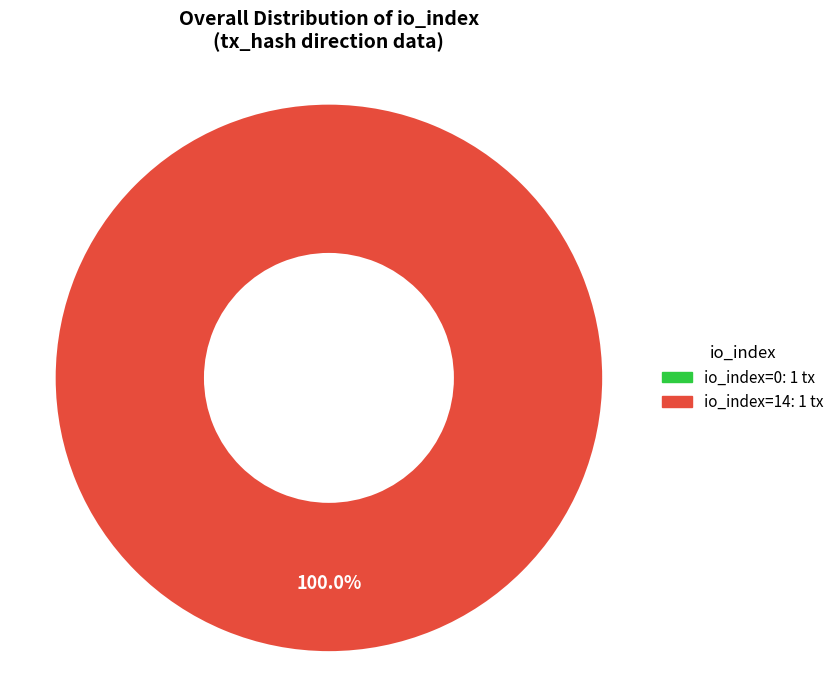

What is the largest slice in the pie chart?

io_index=14